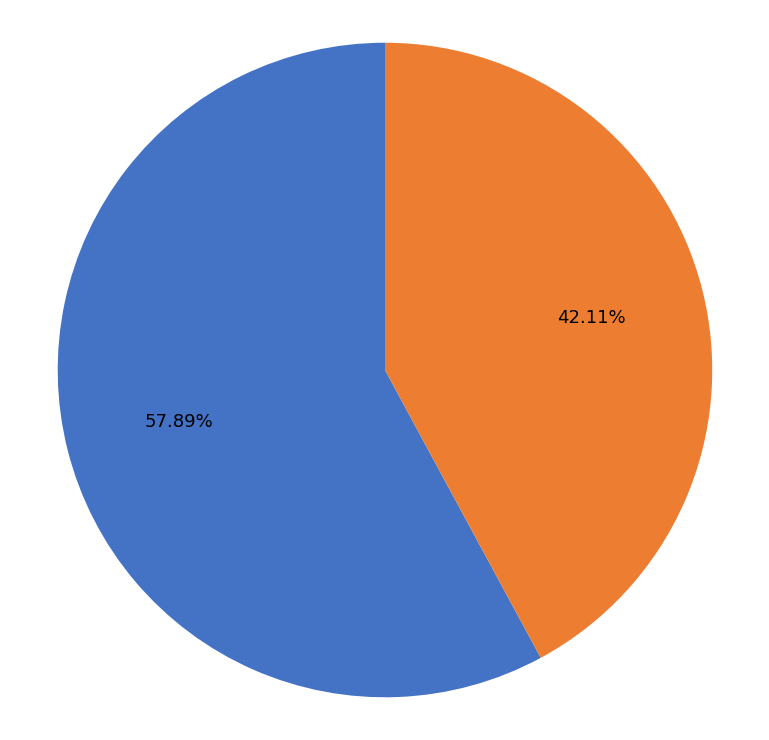

Count the number of slices in the pie.

2